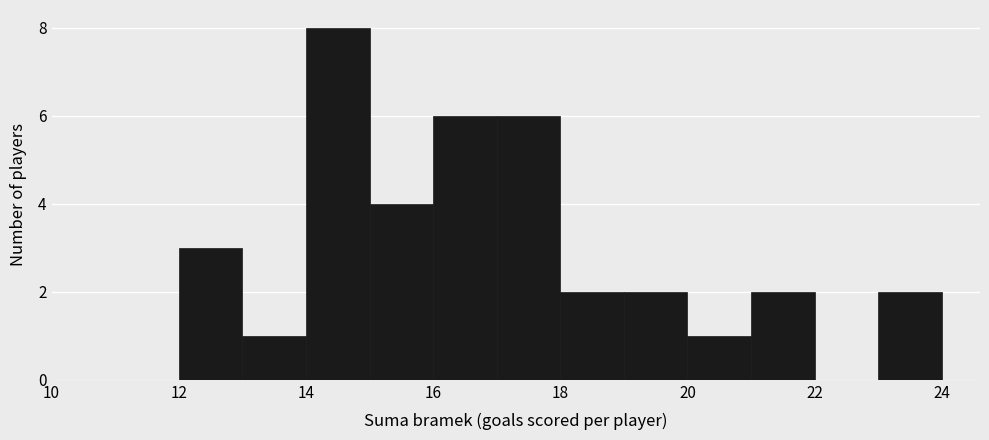

Reading left to right, transcribe this chart: for each bar, give the range it covers on the x-axis and its height. The values are not printed on the chart, so give them approximately, as read against the axis.

12 to 13: 3
13 to 14: 1
14 to 15: 8
15 to 16: 4
16 to 17: 6
17 to 18: 6
18 to 19: 2
19 to 20: 2
20 to 21: 1
21 to 22: 2
22 to 23: 0
23 to 24: 2